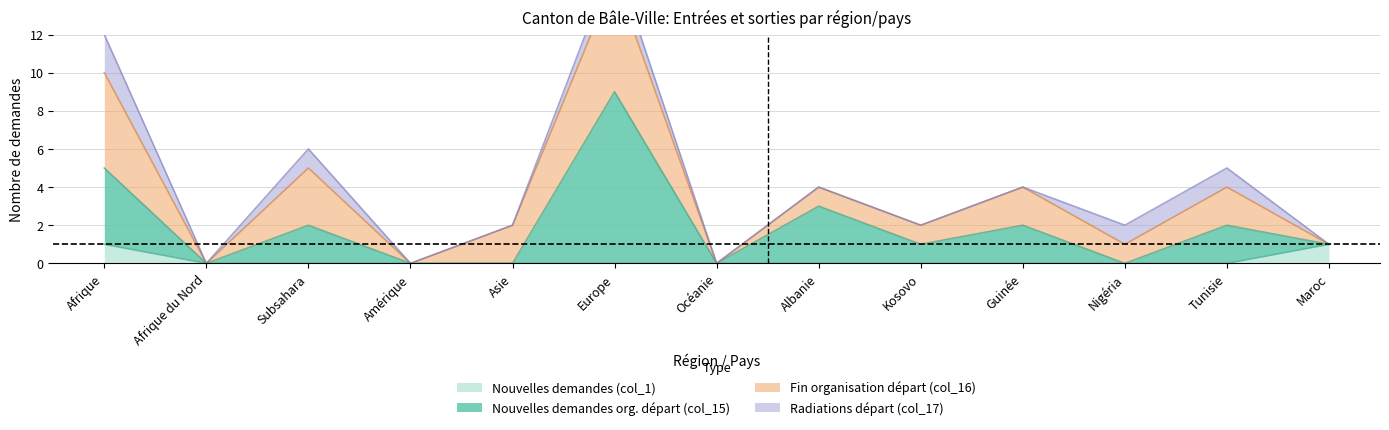

True or false: Nouvelles demandes (col_1) and Nouvelles demandes org. départ (col_15) intersect in this chart.

False